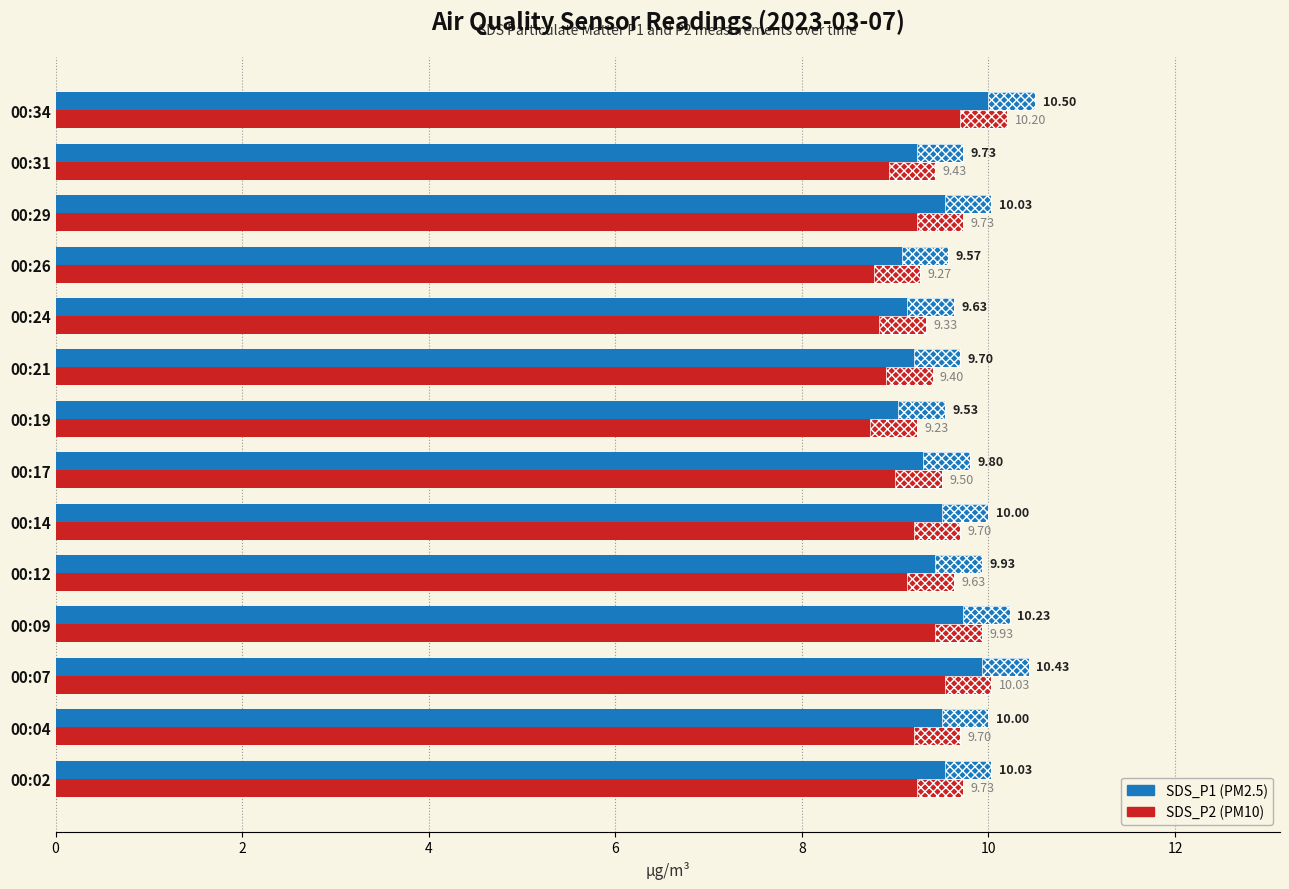

Is the value of SDS_P1 at 00:19 greater than the value of SDS_P2 at 00:17?

Yes